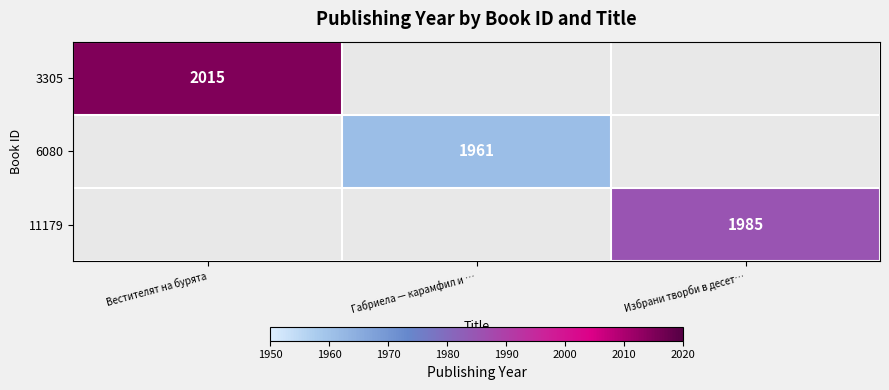

Between Вестителят на бурята and Габриела — карамфил и …, which is larger?

Вестителят на бурята